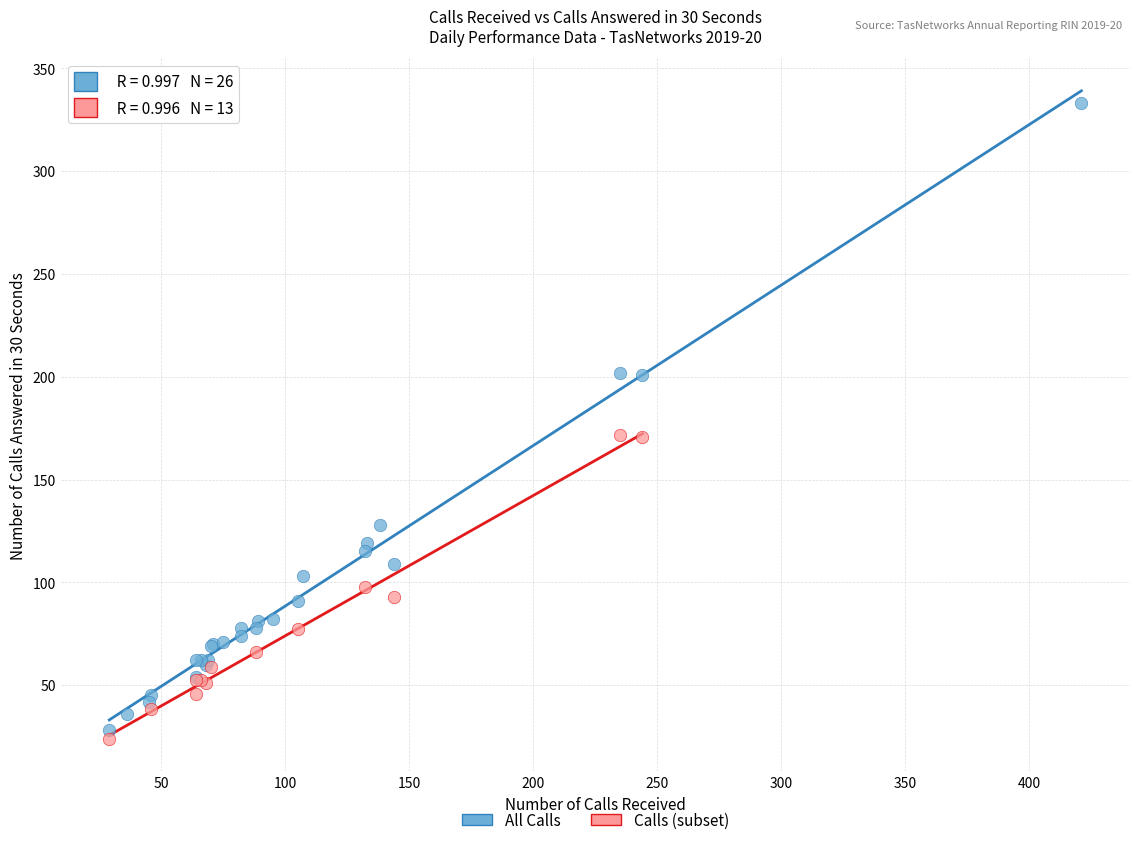

Which series reaches the maximum Y coordinate?

All Calls